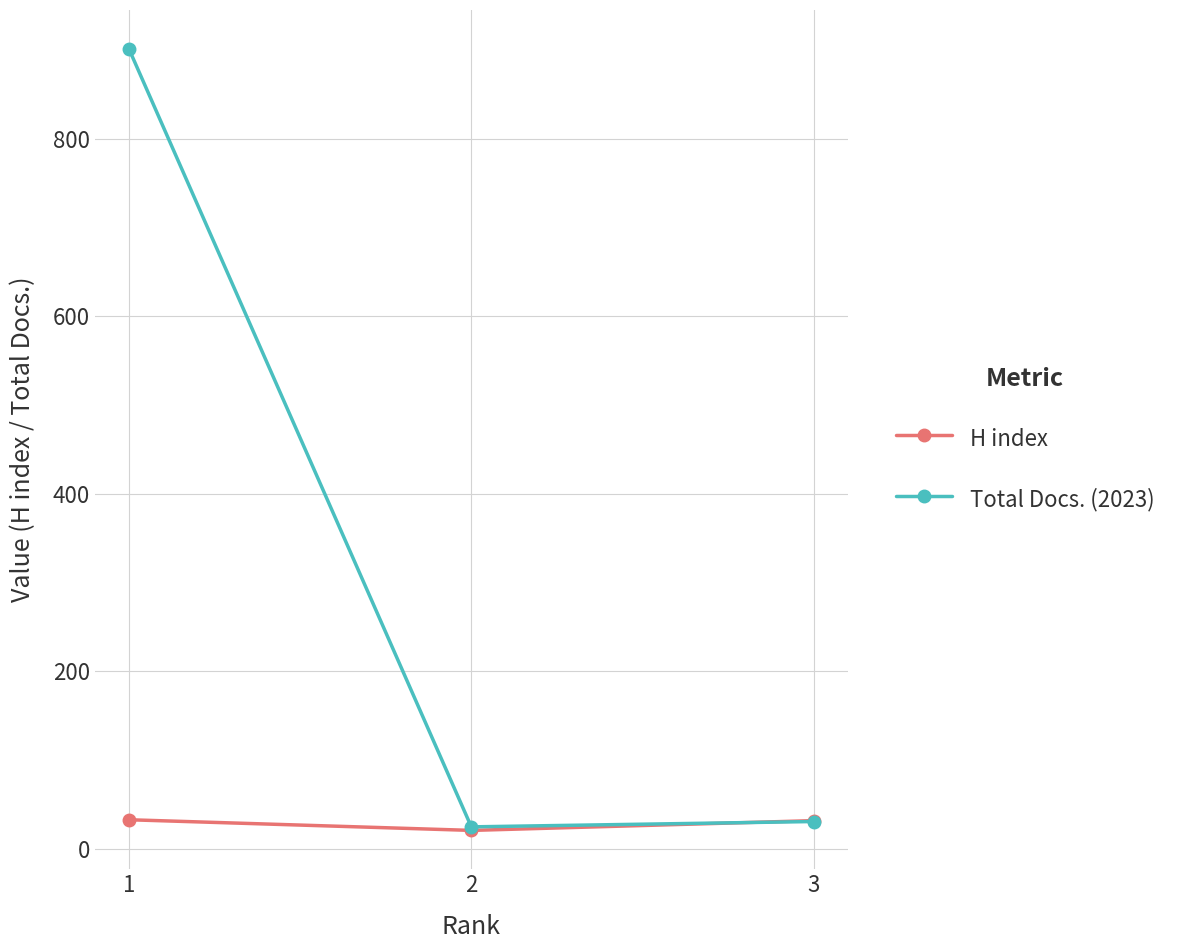

Where is H index nearest to the value 27?

3